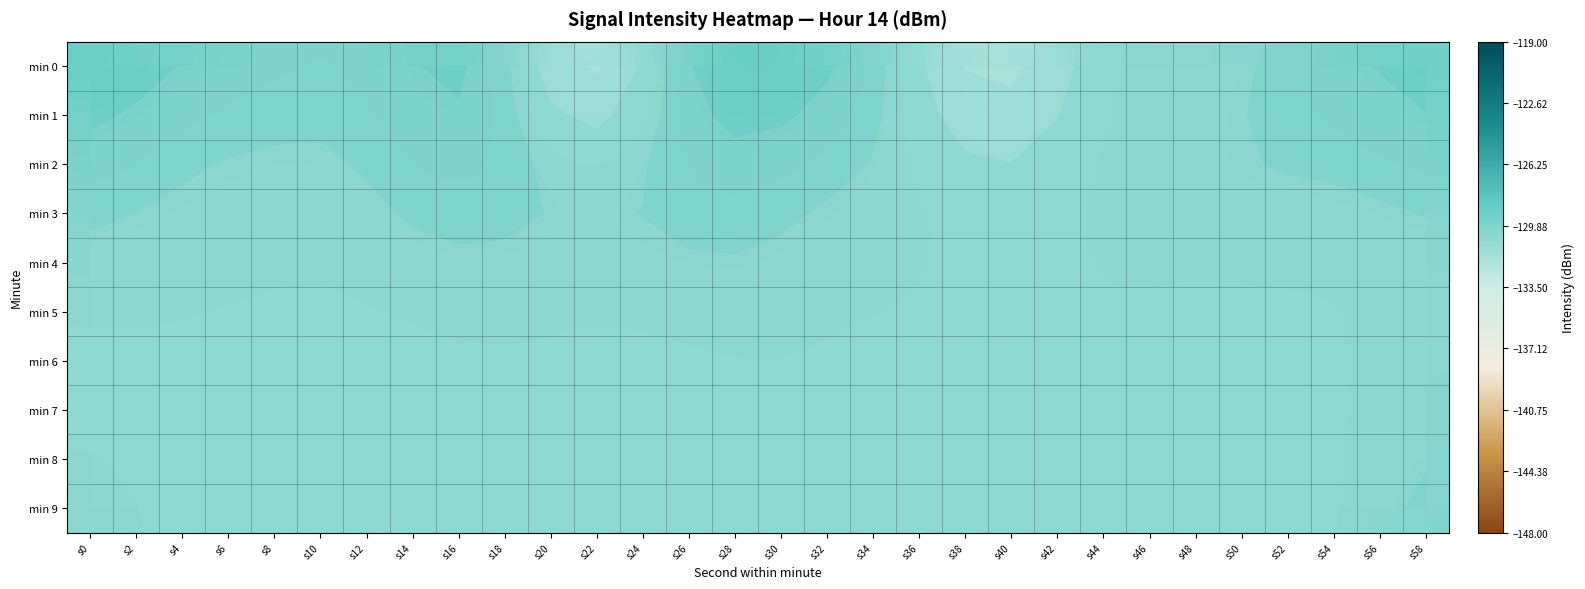

Count the number of data series in this chart.

10